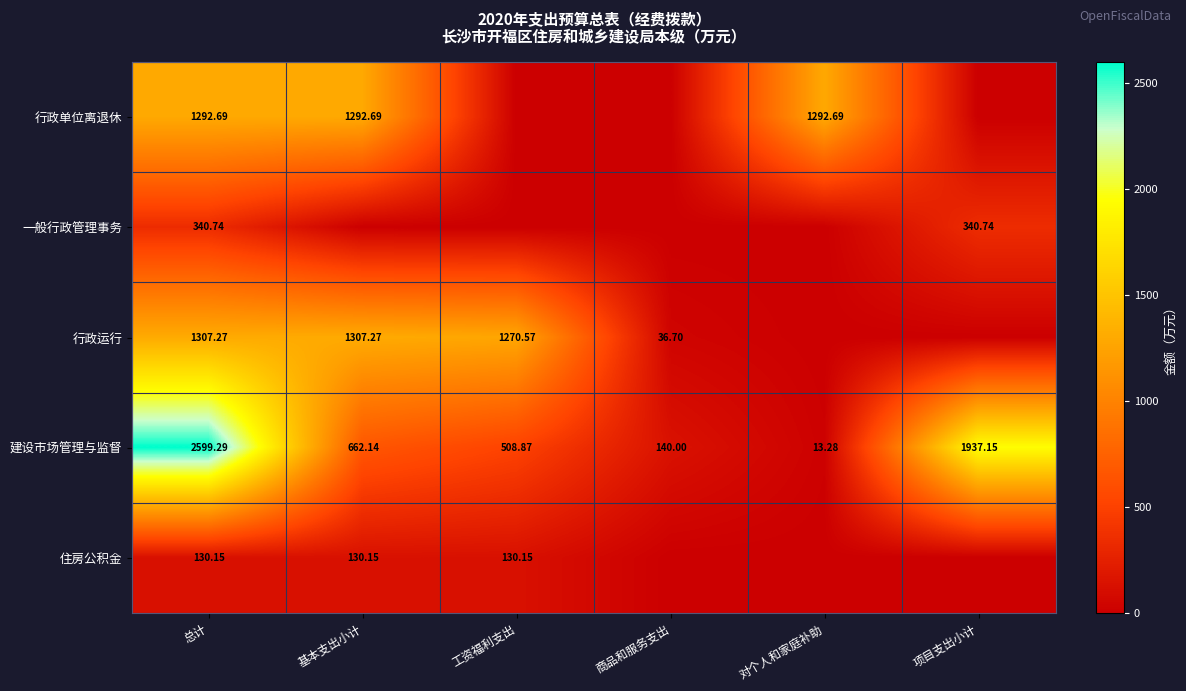

At which label does 建设市场管理与监督 reach its peak?

总计